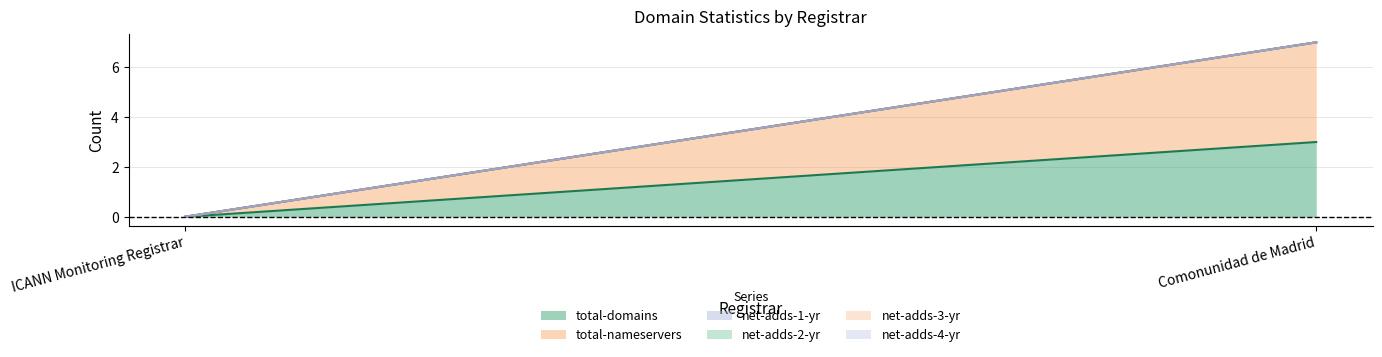

The value of net-adds-1-yr at ICANN Monitoring Registrar is 0. True or false?

True